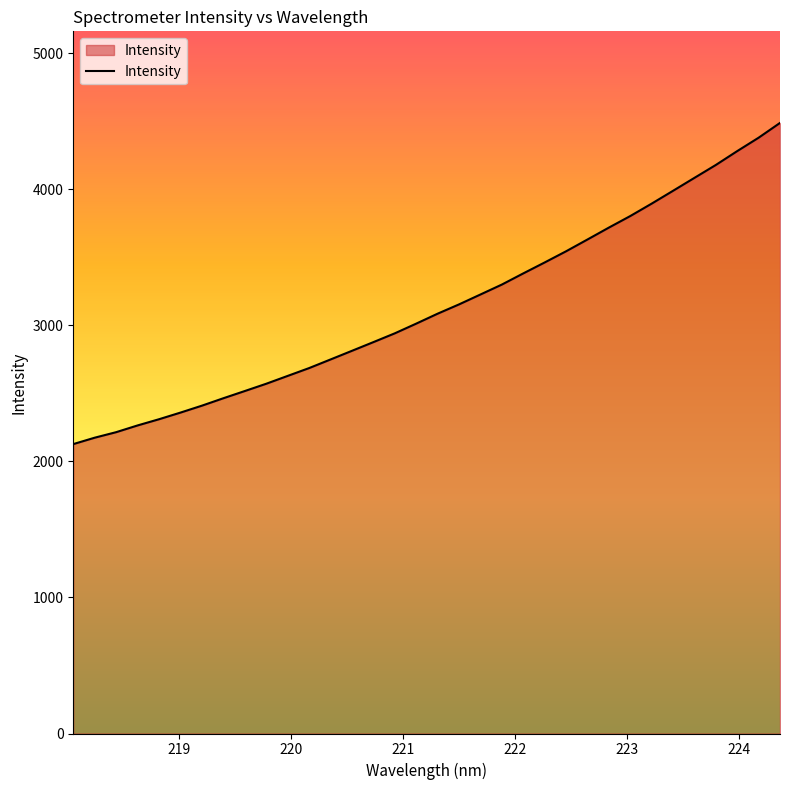

What is the difference between the maximum and minimum values?

2360.8